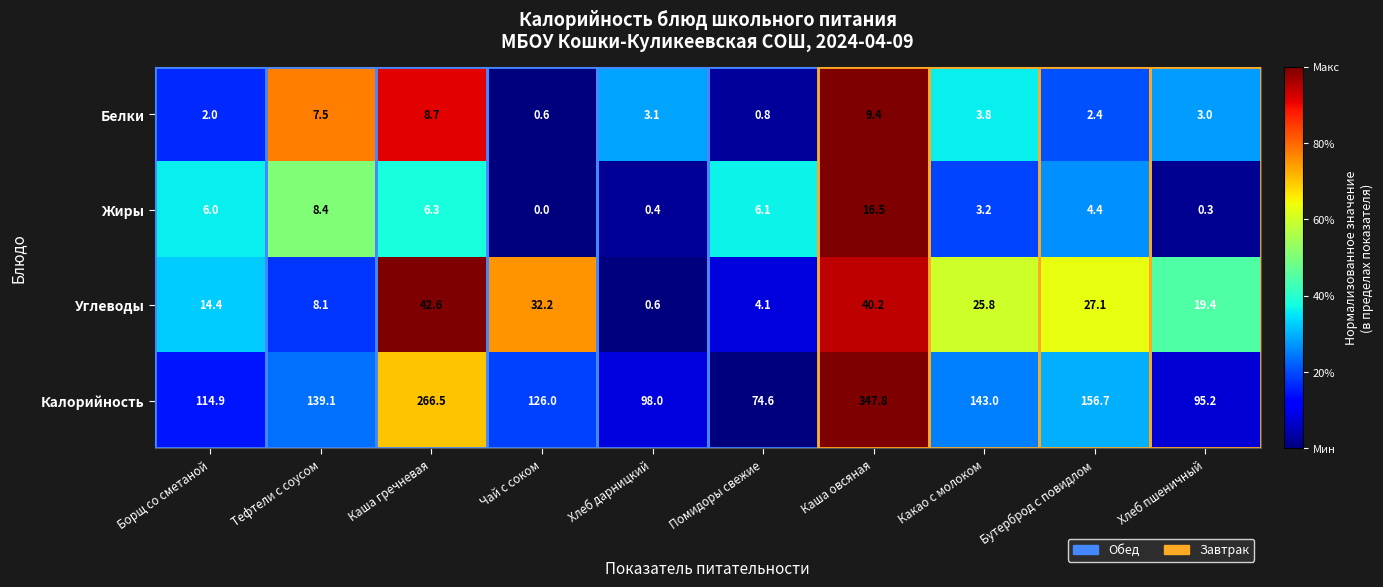

Which category has the lowest value in the Белки series?

Чай с соком